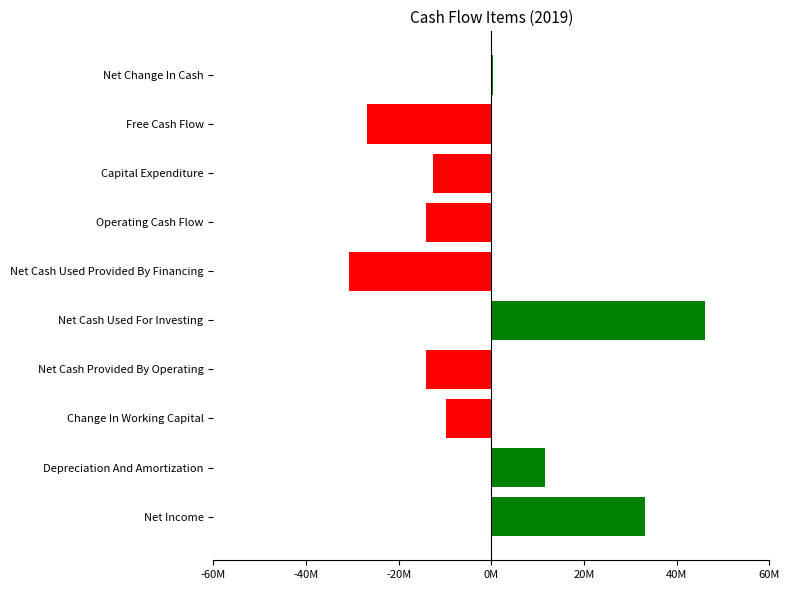

How many values are below -9687000?

5